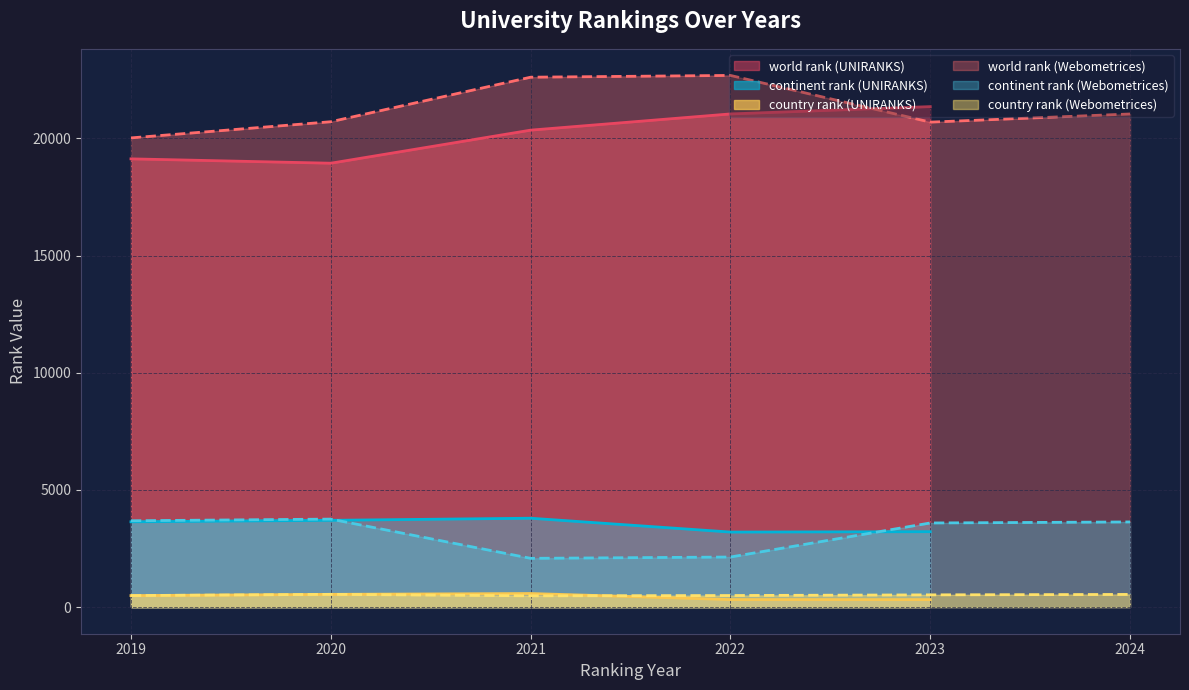

Reading right to left, extract all data points from this chart.

world rank: 2024=21042	2023=20694	2022=22687	2021=22611	2020=20711	2019=20021	2023=21356	2022=21044	2021=20352	2020=18941	2019=19127
continent rank: 2024=3635	2023=3591	2022=2138	2021=2082	2020=3756	2019=3685	2023=3220	2022=3203	2021=3794	2020=3704	2019=3641
country rank: 2024=542	2023=524	2022=495	2021=483	2020=546	2019=493	2023=321	2022=323	2021=581	2020=545	2019=492